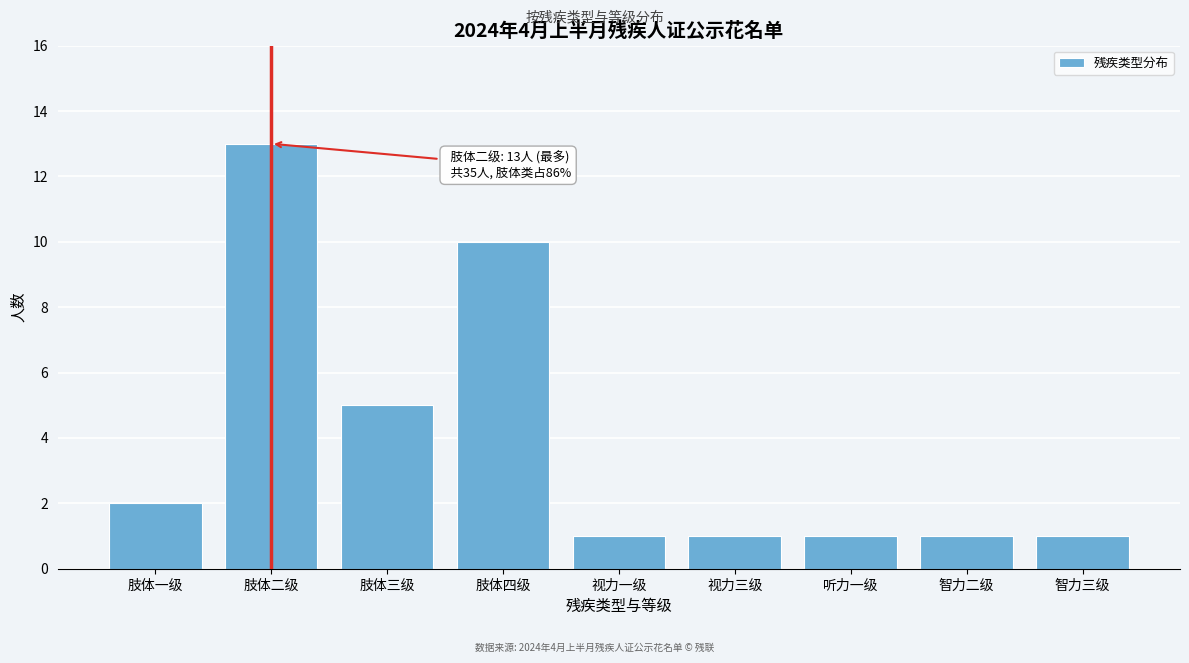

Reading right to left, transcribe all the data shown in this chart.

智力三级=1	智力二级=1	听力一级=1	视力三级=1	视力一级=1	肢体四级=10	肢体三级=5	肢体二级=13	肢体一级=2